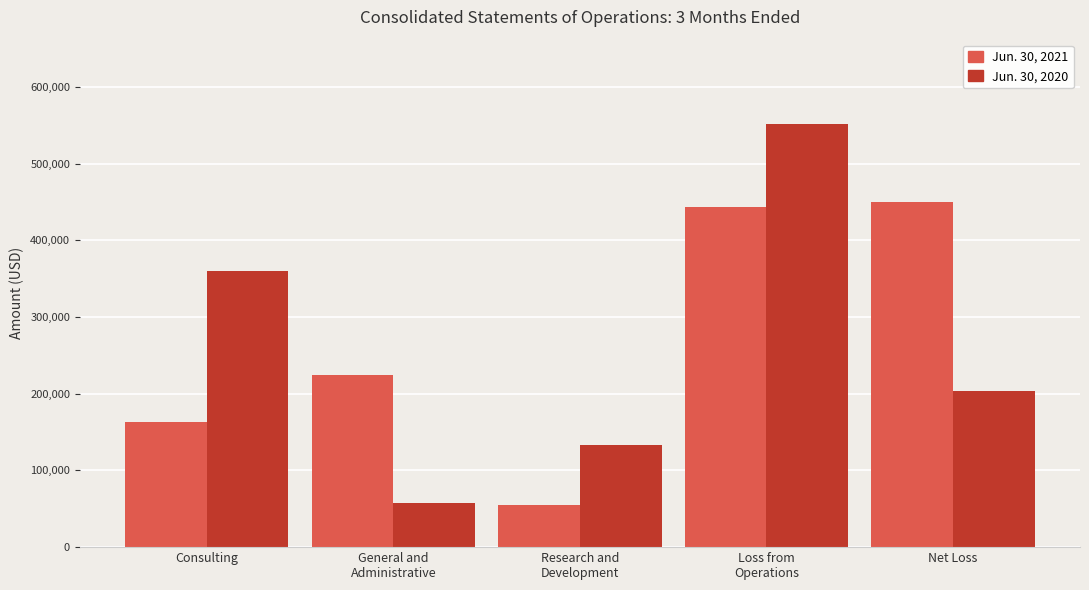

What is the difference between the maximum and second lowest values in the Jun. 30, 2020 series?

417616